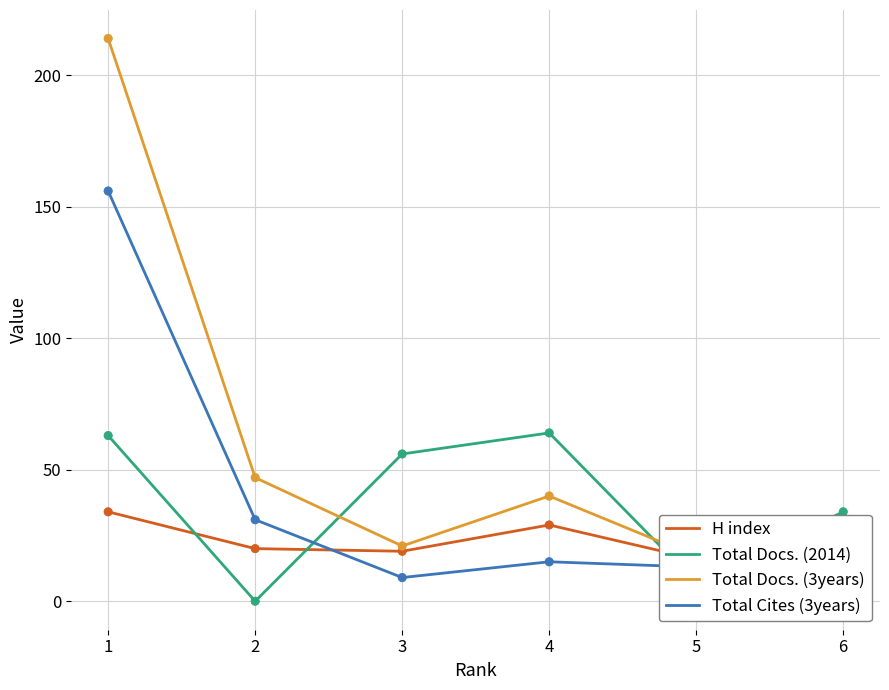

Which series has the largest Y range (max minus min)?

Total Docs. (3years)